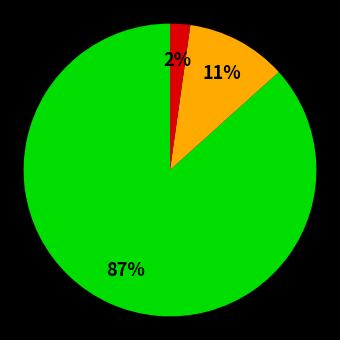

Count the number of slices in the pie.

3